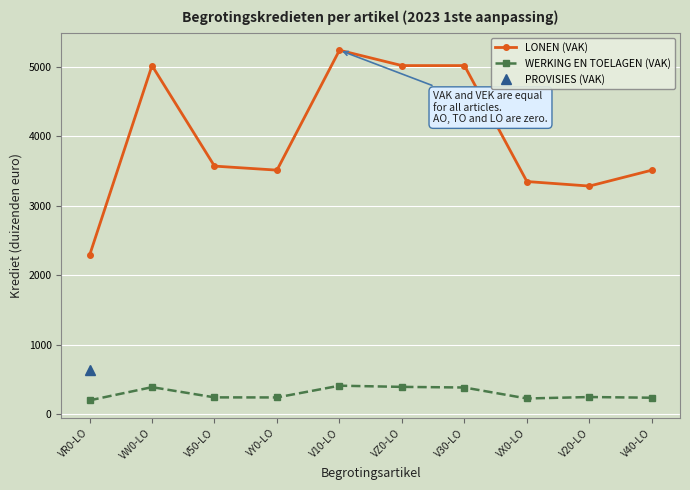

Where does the LONEN (VAK) series first go above 3568?

VW0-LO